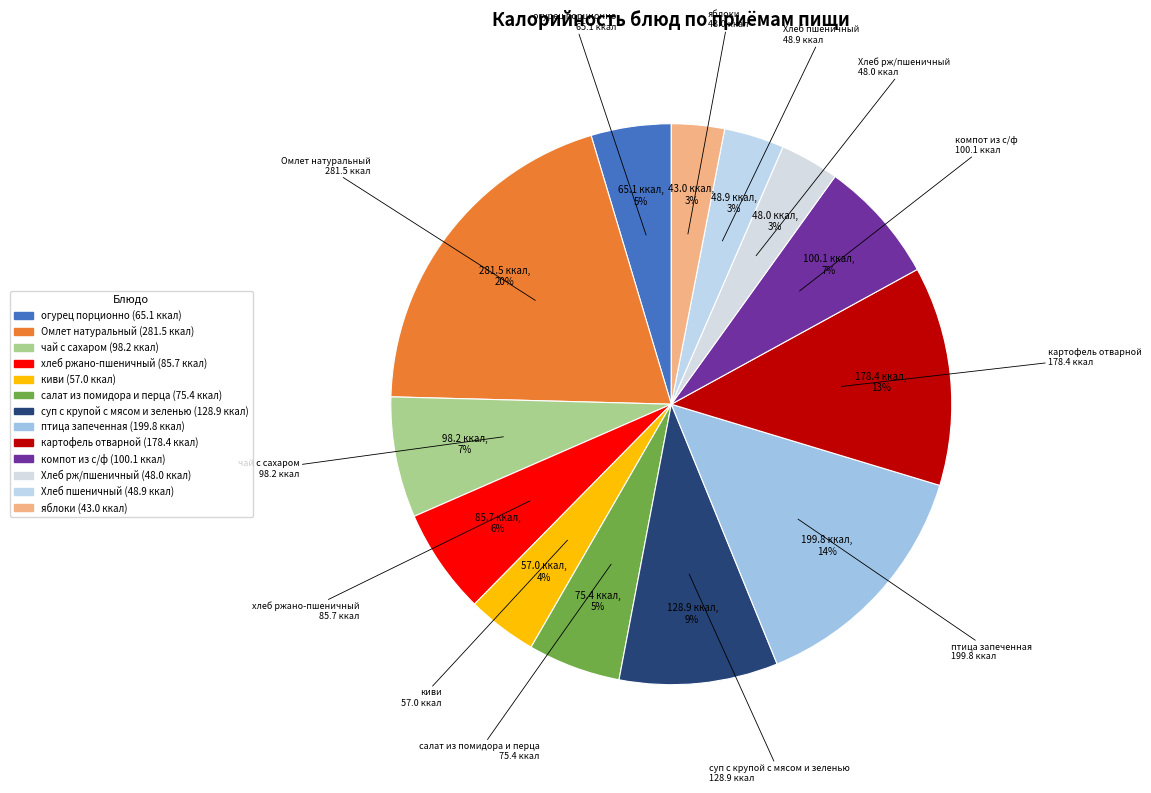

Is it true that киви is 4% of the pie?

True